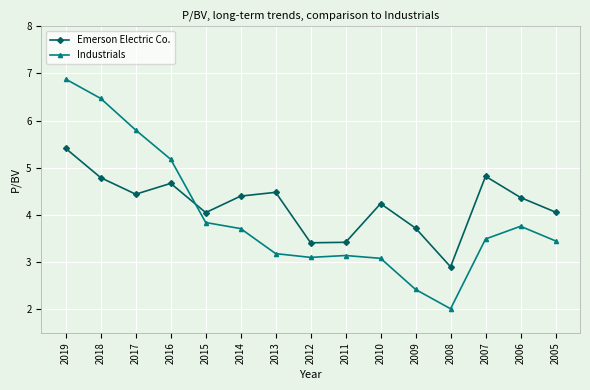

What is the total value across all series at 2014?

8.1